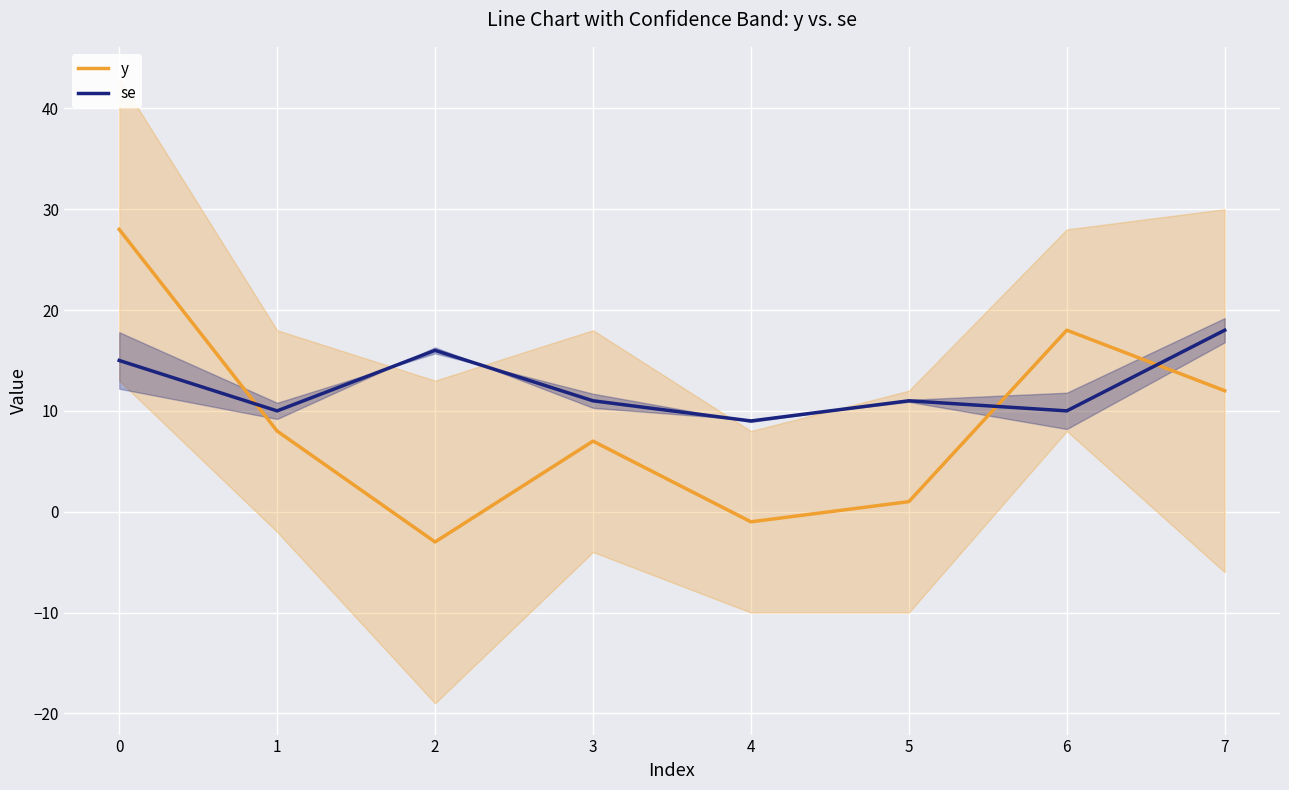

Is the value of se at 4 greater than the value of y at 5?

Yes